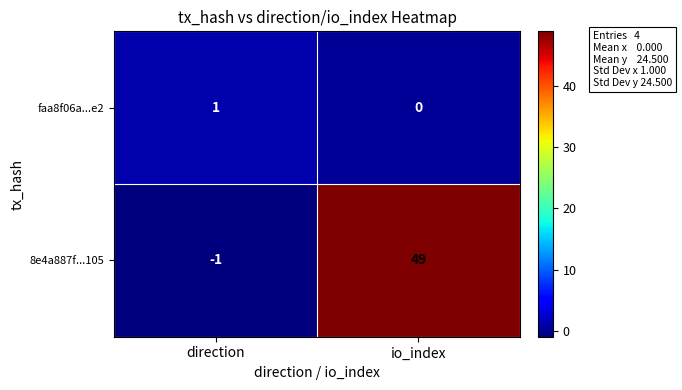

What is the spread (max minus min) of values at direction?

2